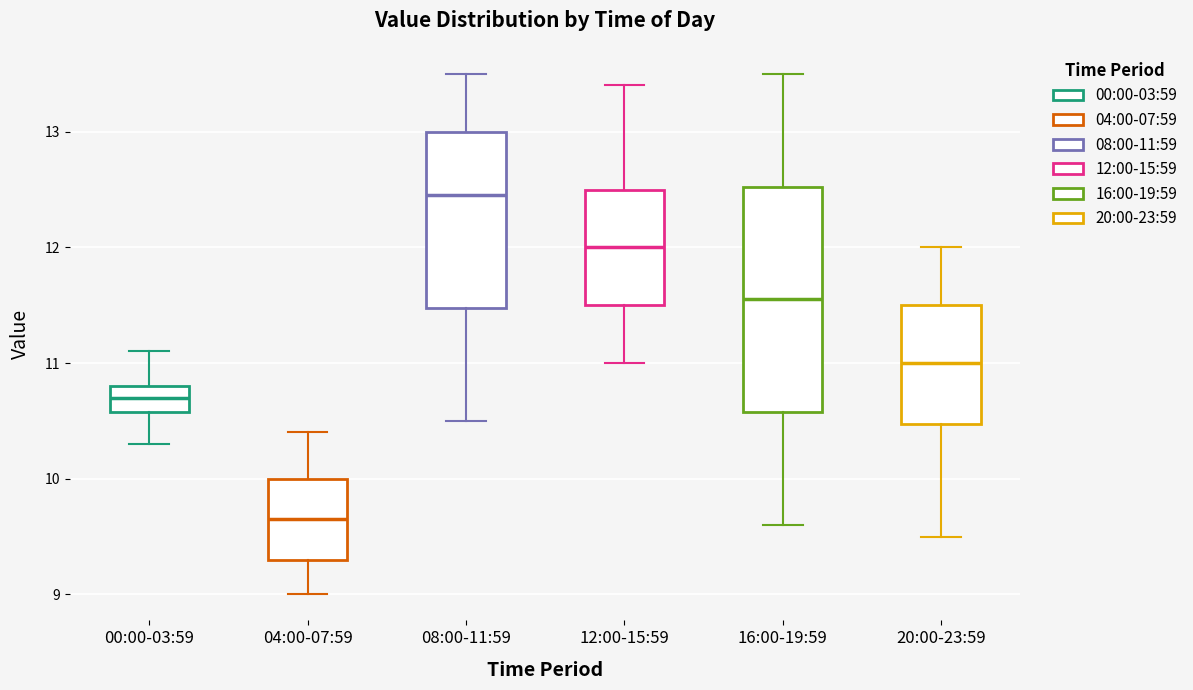

Reading left to right, transcribe this box plot: for each box, give where its median line is, the range the box spans, and where its two whiskers end, as read against the y-axis. The values are not printed on the chart, so give them approximately, as read against the axis.

00:00-03:59: median 10.7, box 10.6 to 10.8, whiskers 10.3 to 11.1
04:00-07:59: median 9.7, box 9.3 to 10.0, whiskers 9.0 to 10.4
08:00-11:59: median 12.5, box 11.5 to 13.0, whiskers 10.5 to 13.5
12:00-15:59: median 12.0, box 11.5 to 12.5, whiskers 11.0 to 13.4
16:00-19:59: median 11.6, box 10.6 to 12.5, whiskers 9.6 to 13.5
20:00-23:59: median 11.0, box 10.5 to 11.5, whiskers 9.5 to 12.0